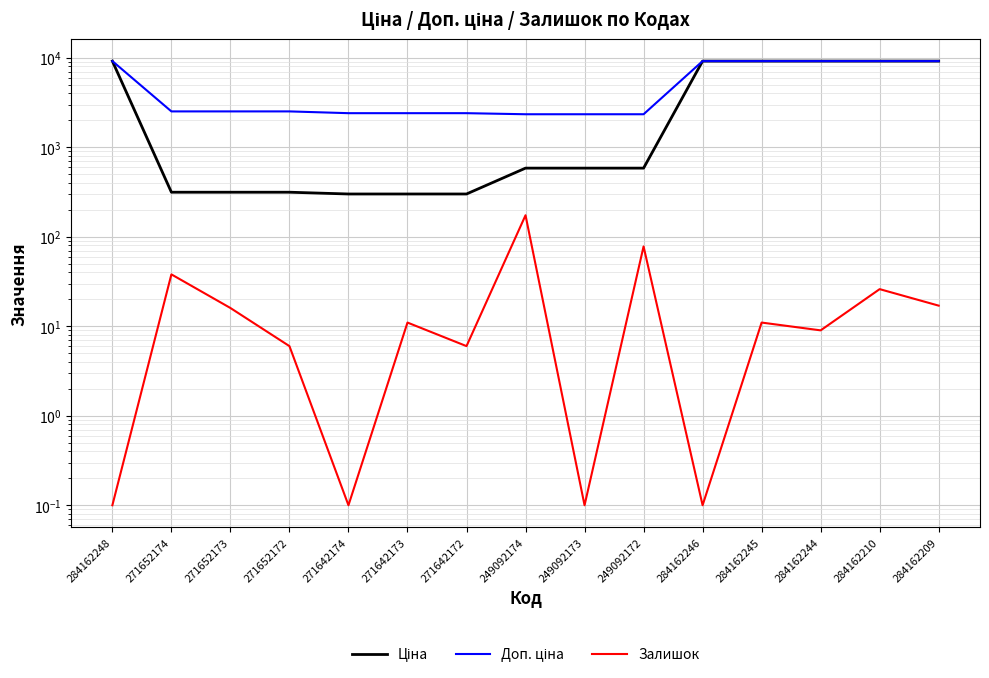

What are all the series names shown in the legend?

Ціна, Доп. ціна, Залишок